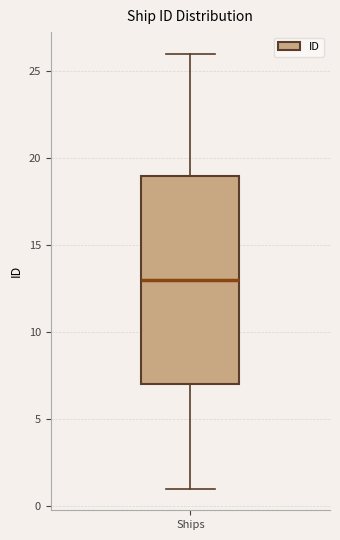

Where does the upper whisker of the box for Ships end on the y-axis? The values are not printed on the chart, so give them approximately, as read against the axis.

26